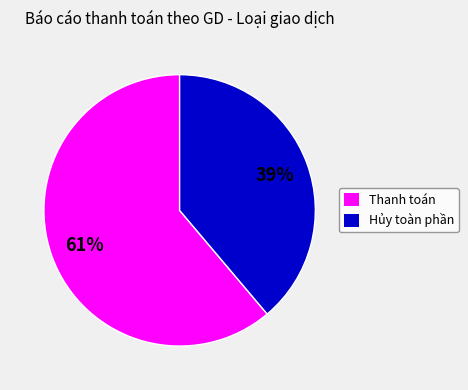

Is the sum of Hủy toàn phần and Thanh toán greater than half?

Yes